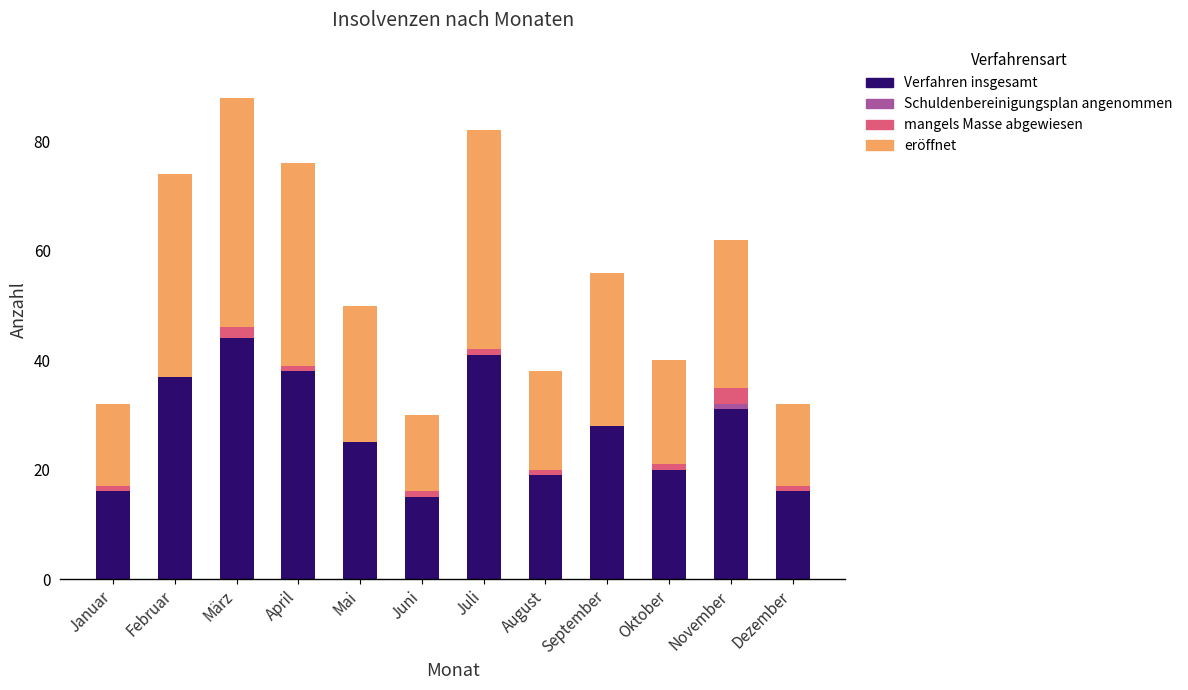

Is it true that Verfahren insgesamt equals 37 at Februar?

True